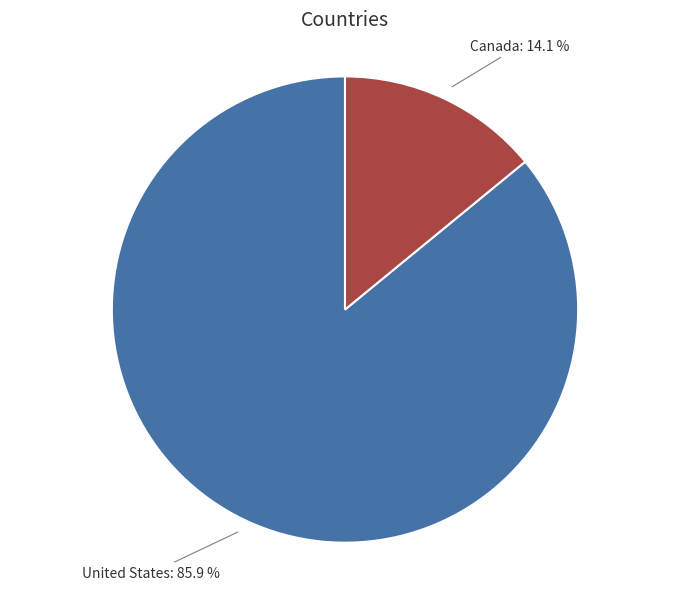

Rank the categories by value from highest to lowest.

United States, Canada